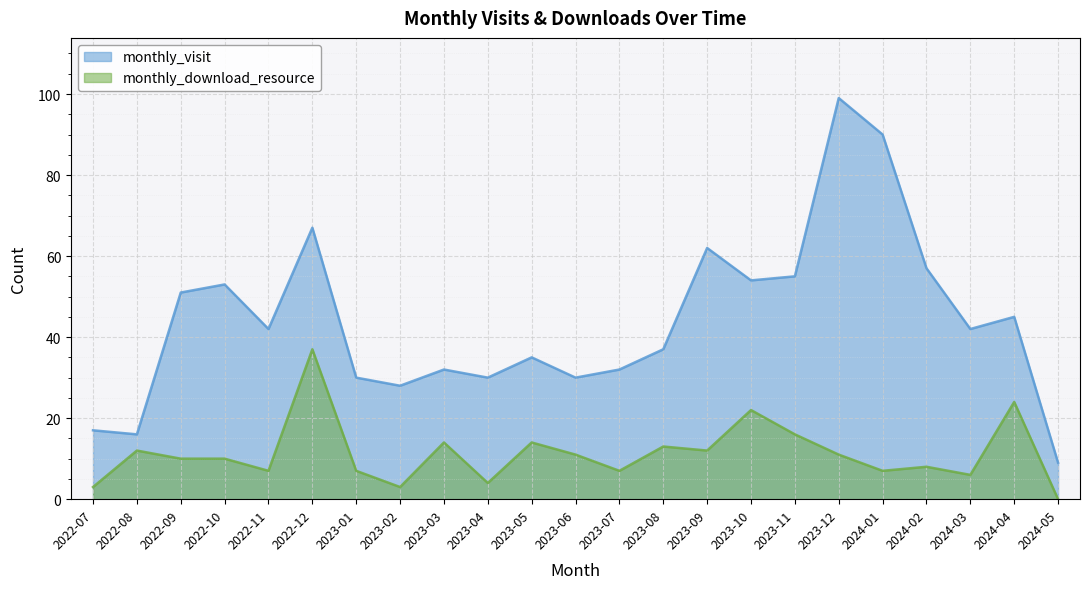

Rank the categories by monthly_download_resource value from lowest to highest.

2024-05, 2022-07, 2023-02, 2023-04, 2024-03, 2022-11, 2023-01, 2023-07, 2024-01, 2024-02, 2022-09, 2022-10, 2023-06, 2023-12, 2022-08, 2023-09, 2023-08, 2023-03, 2023-05, 2023-11, 2023-10, 2024-04, 2022-12